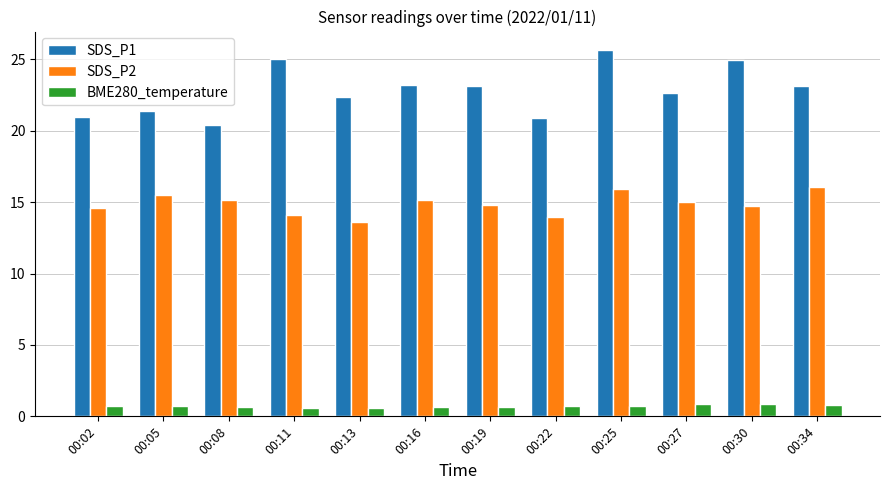

List the series in order of their peak value, highest first.

SDS_P1, SDS_P2, BME280_temperature